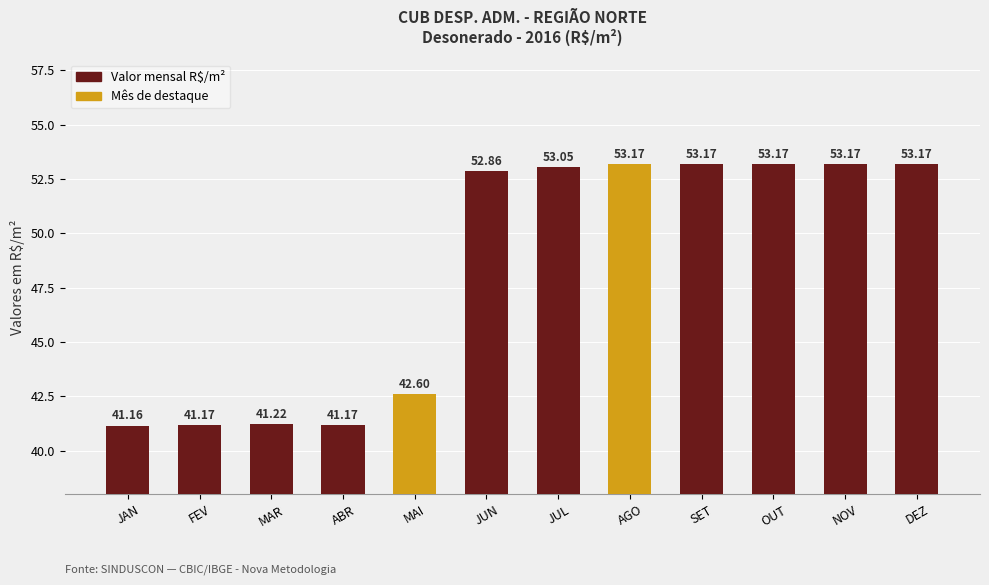

At which label is the value closest to 47?

MAI